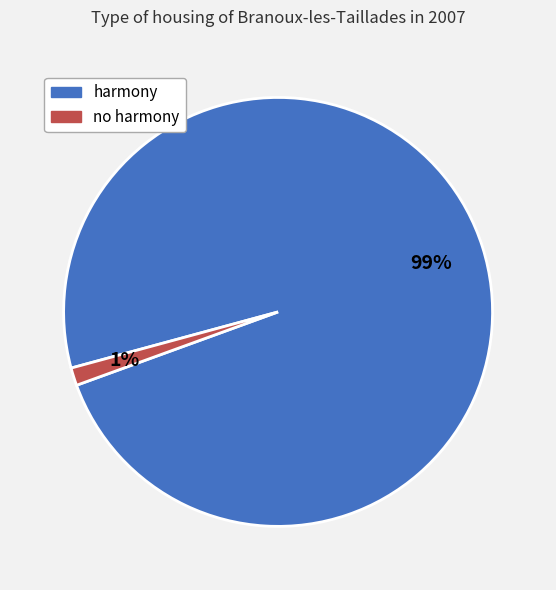

Which has a higher value, harmony or no harmony?

harmony